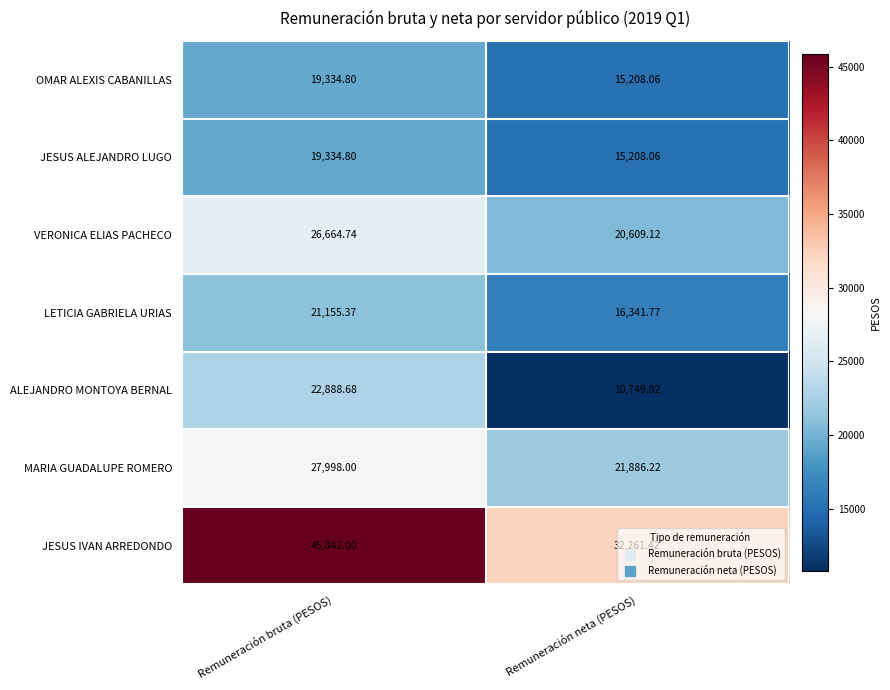

Which series changed the most between Remuneración bruta (PESOS) and Remuneración neta (PESOS)?

JESUS IVAN ARREDONDO